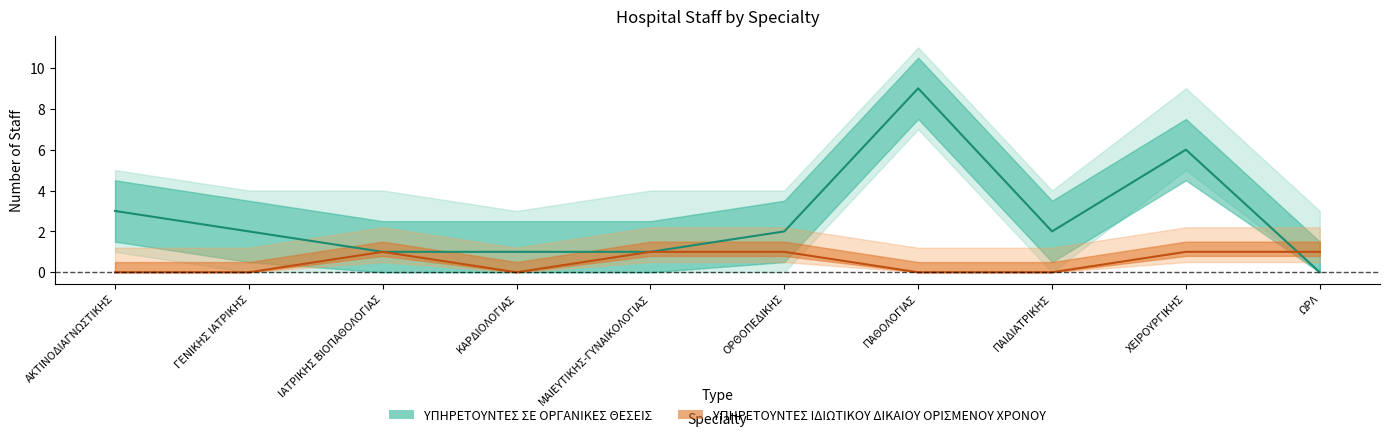

Reading left to right, transcribe all the data shown in this chart.

ΥΠΗΡΕΤΟΥΝΤΕΣ ΣΕ ΟΡΓΑΝΙΚΕΣ ΘΕΣΕΙΣ: 3	2	1	1	1	2	9	2	6	0
ΥΠΗΡΕΤΟΥΝΤΕΣ ΙΔΙΩΤΙΚΟΥ ΔΙΚΑΙΟΥ ΟΡΙΣΜΕΝΟΥ ΧΡΟΝΟΥ: 0	0	1	0	1	1	0	0	1	1